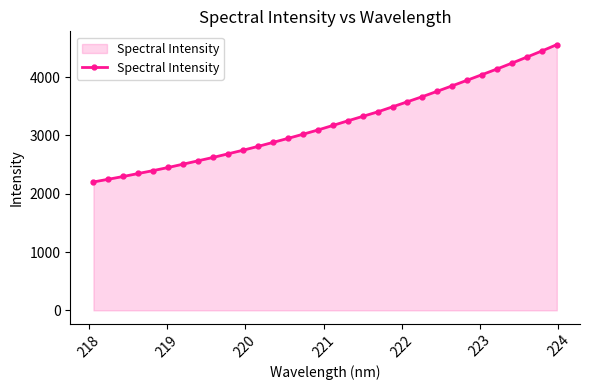

Count the number of categories in the chart.

32